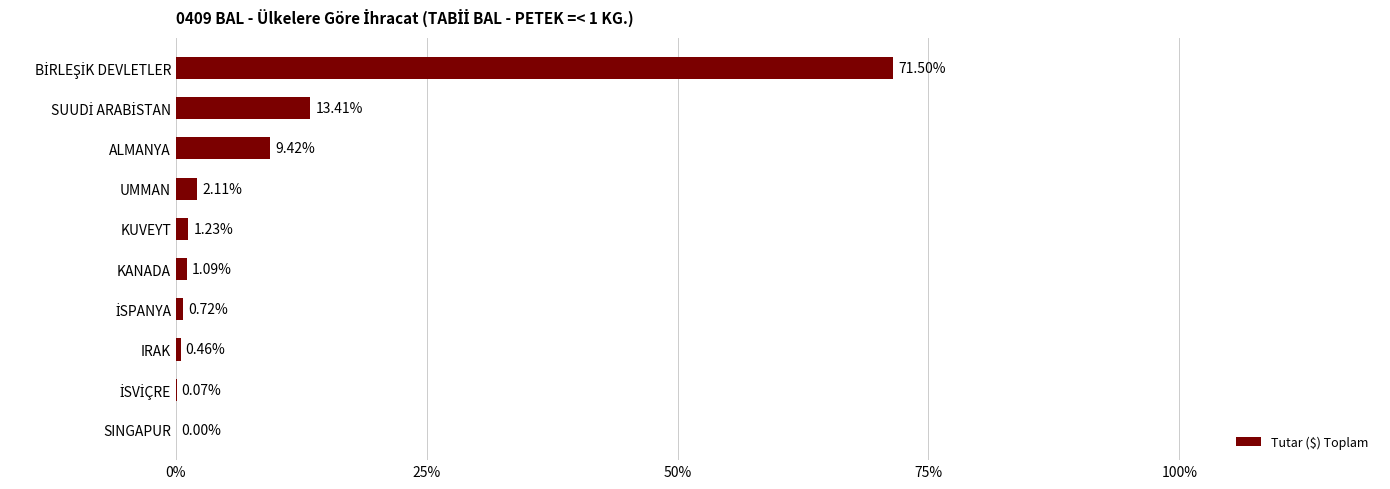

Between SINGAPUR and KUVEYT, which is larger?

KUVEYT